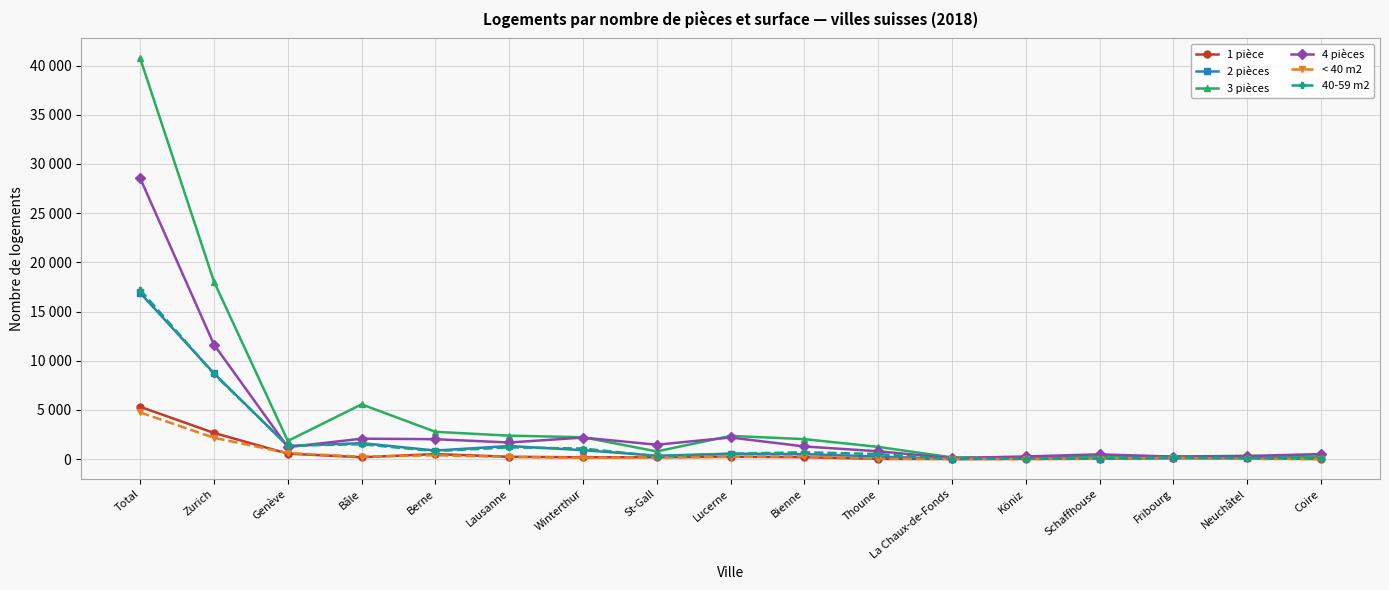

How many data points does each series have?

17